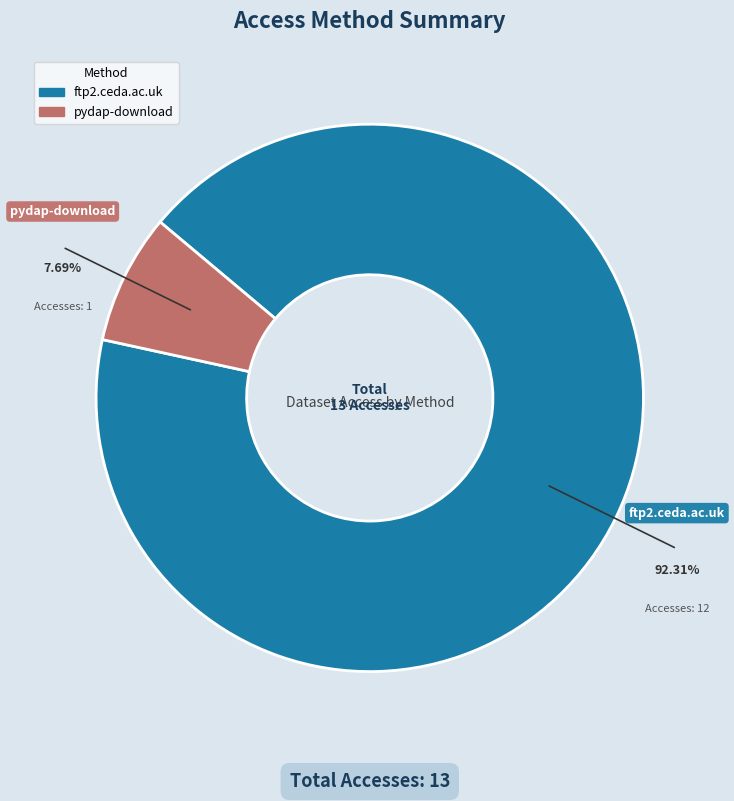

The pydap-download slice represents 8% of the pie. True or false?

True